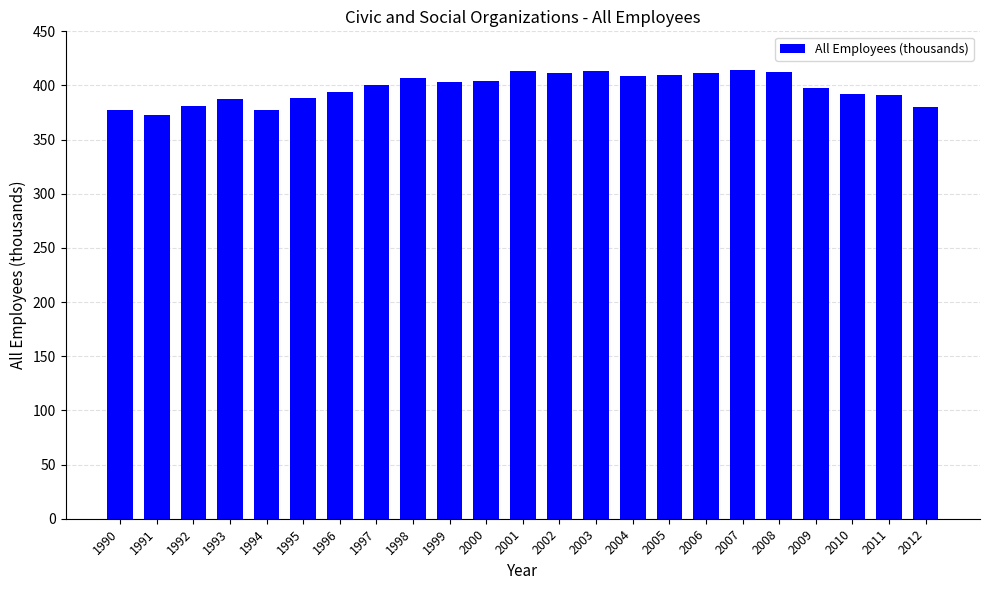

What is the maximum value shown in the chart?

414.7